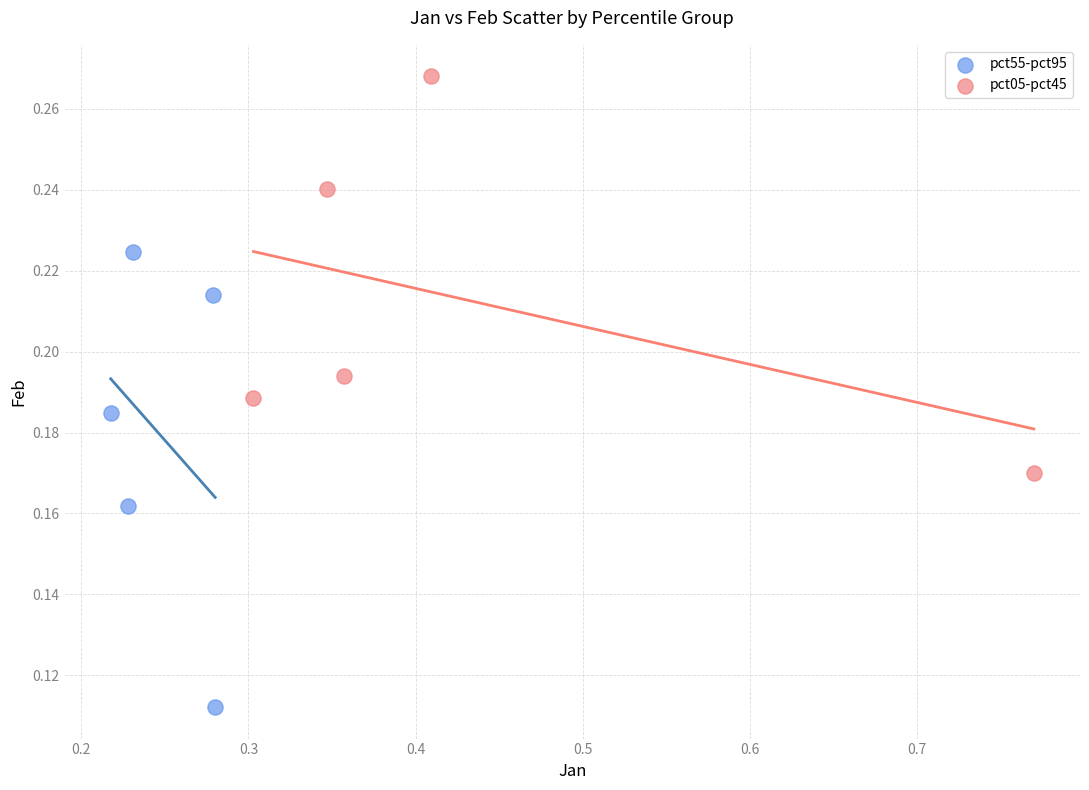

Which series reaches the maximum Y coordinate?

pct05-pct45